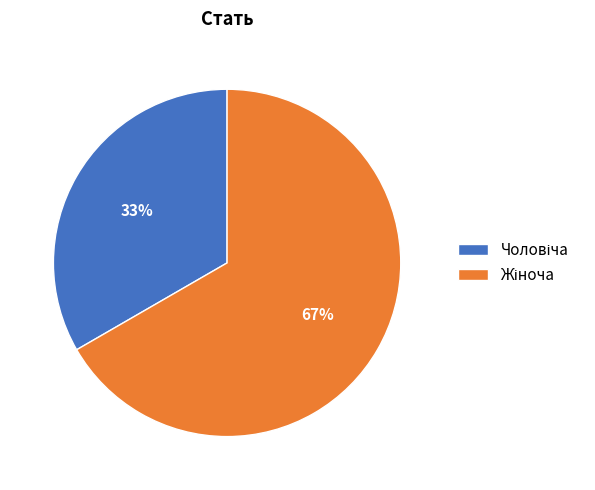

Is there a majority slice in this chart?

Yes